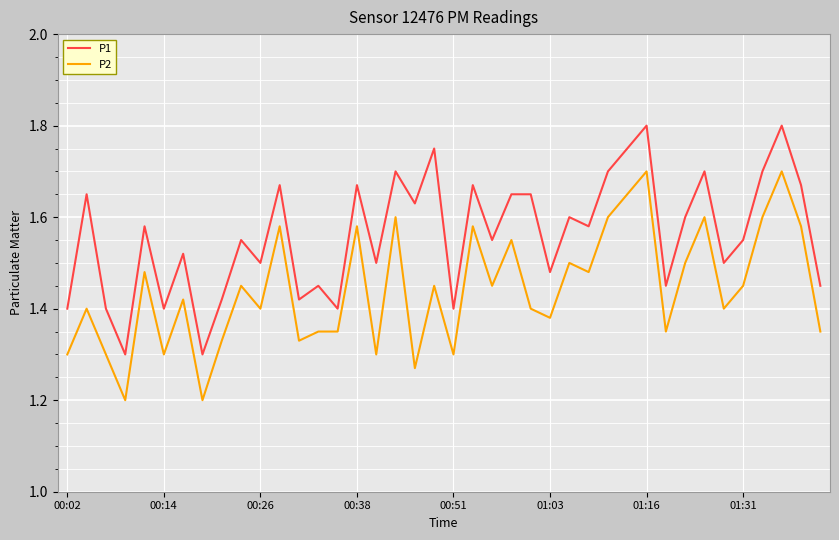

True or false: P2 and P1 intersect in this chart.

False